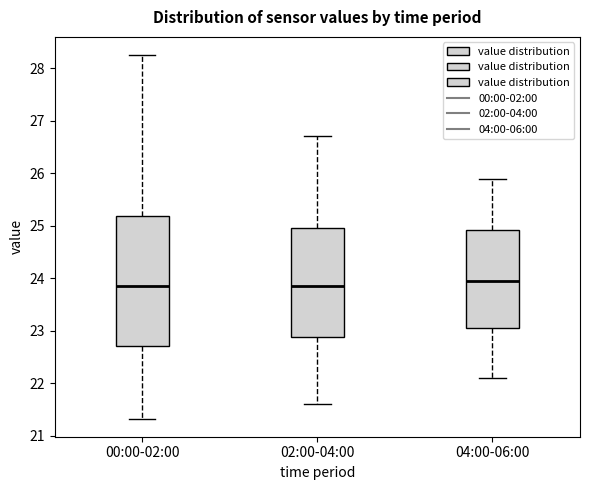

Reading left to right, read every box against the y-axis: the position of its median line, the range the box covers, and the ends of its whiskers. The values are not printed on the chart, so give them approximately, as read against the axis.

00:00-02:00: median 23.9, box 22.7 to 25.2, whiskers 21.3 to 28.3
02:00-04:00: median 23.9, box 22.9 to 25.0, whiskers 21.6 to 26.7
04:00-06:00: median 24.0, box 23.1 to 24.9, whiskers 22.1 to 25.9